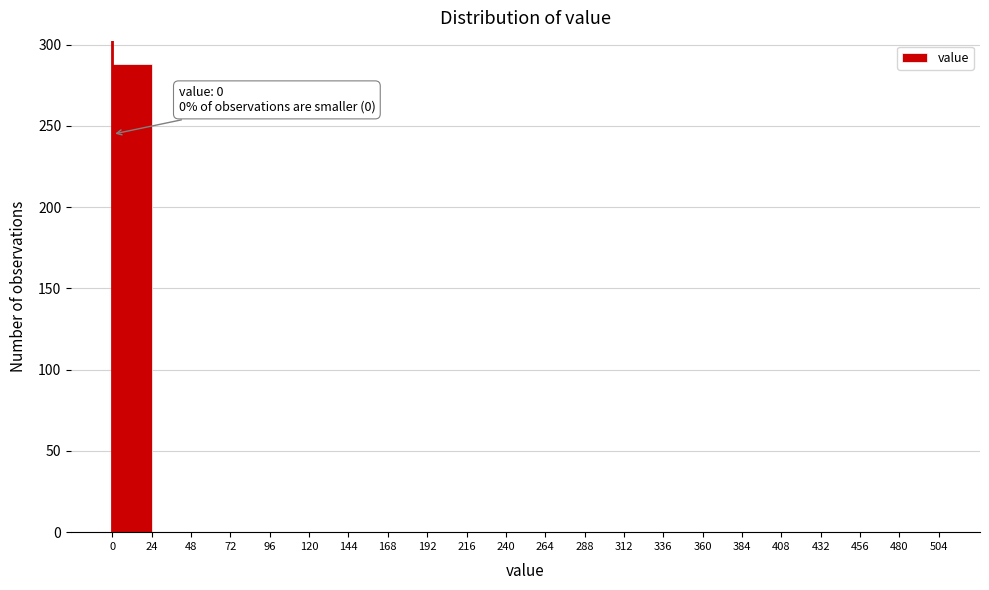

Over which range of the x-axis is the bar tallest?

0 to 24